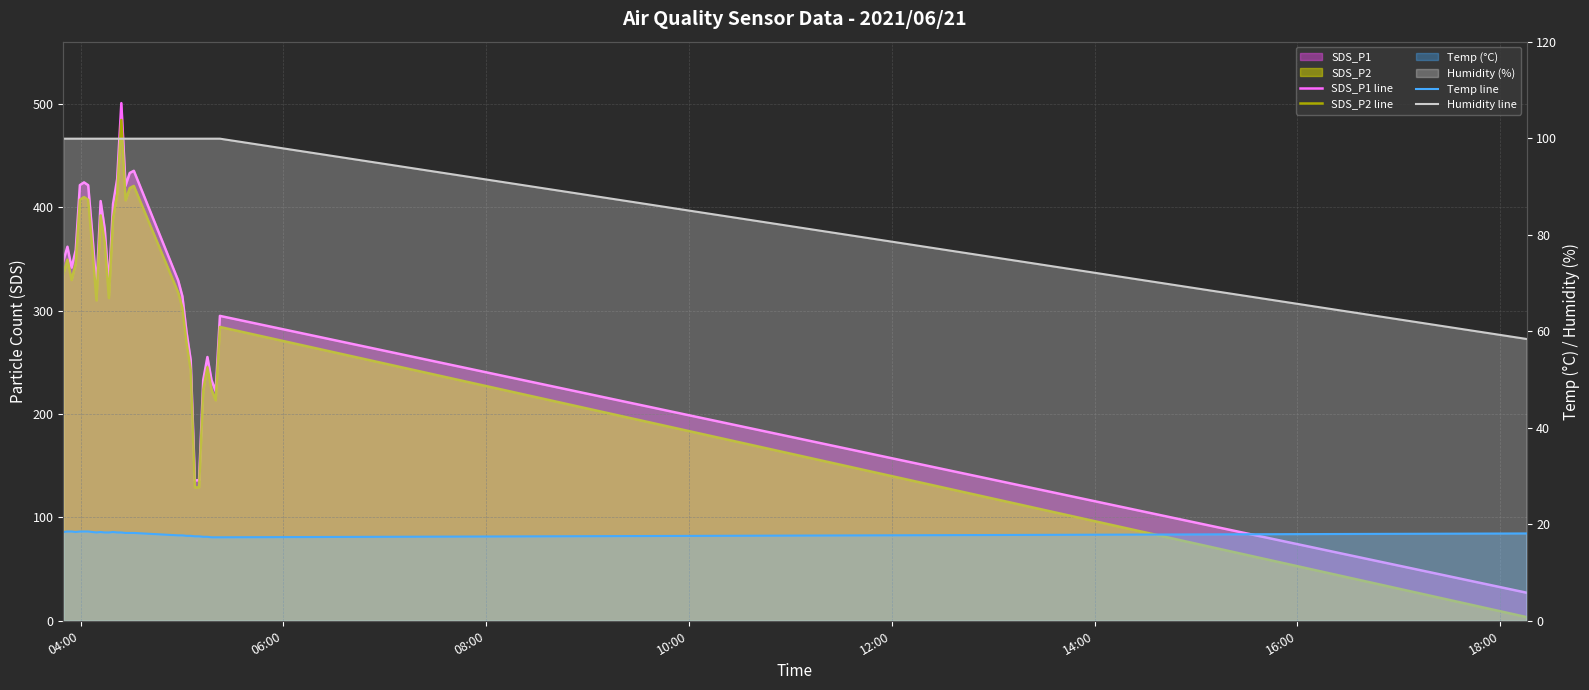

What are all the series names shown in the legend?

SDS_P1 line, SDS_P2 line, Temp line, Humidity line